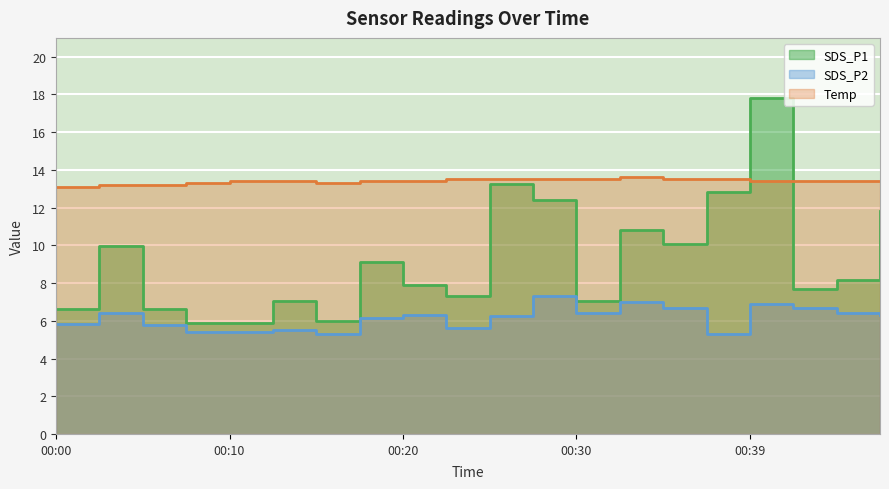

True or false: SDS_P2 and SDS_P1 intersect in this chart.

False